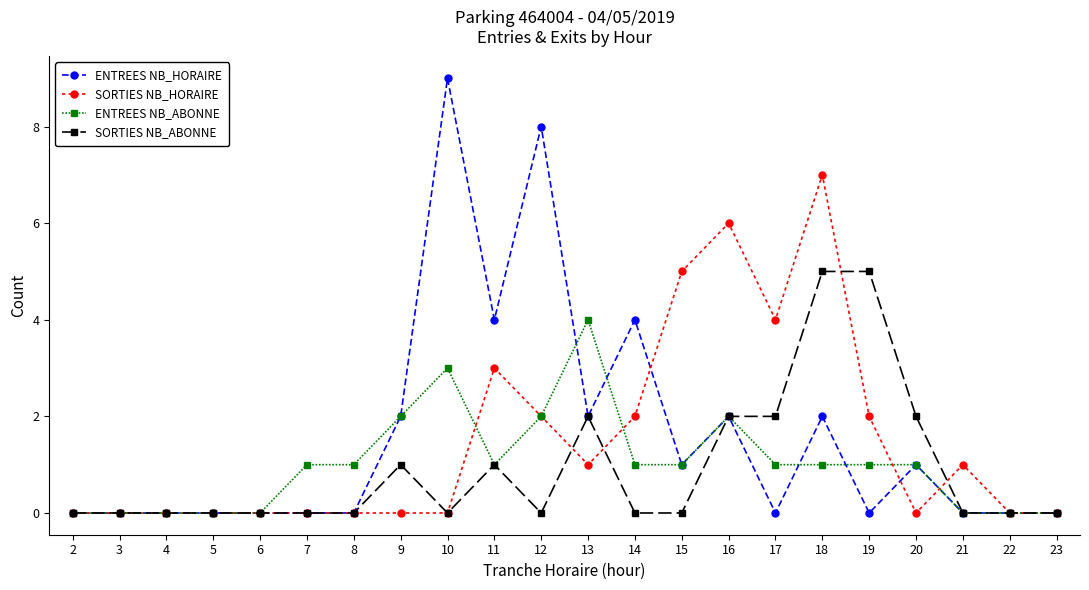

Which series has the widest spread of values?

ENTREES NB_HORAIRE